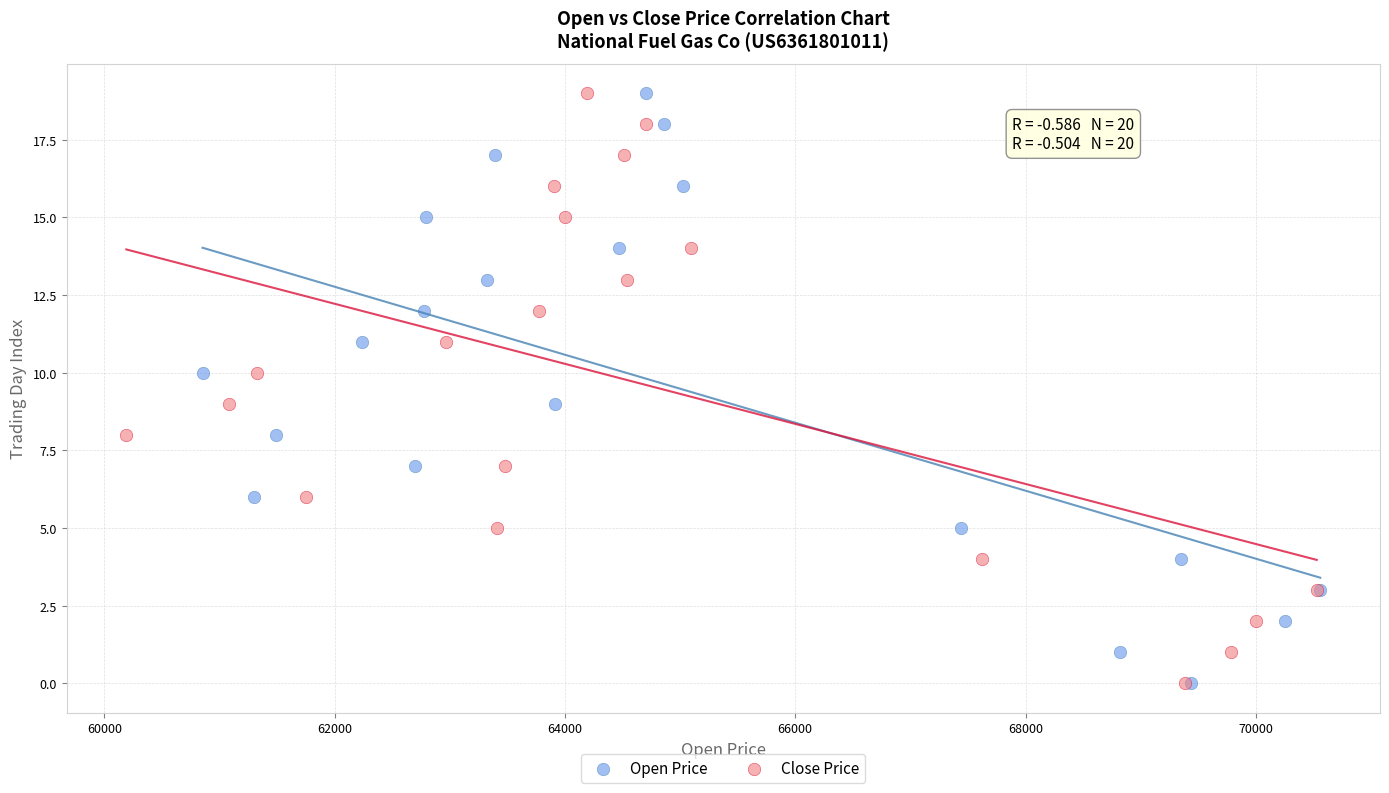

What are all the series names shown in the legend?

Open Price, Close Price